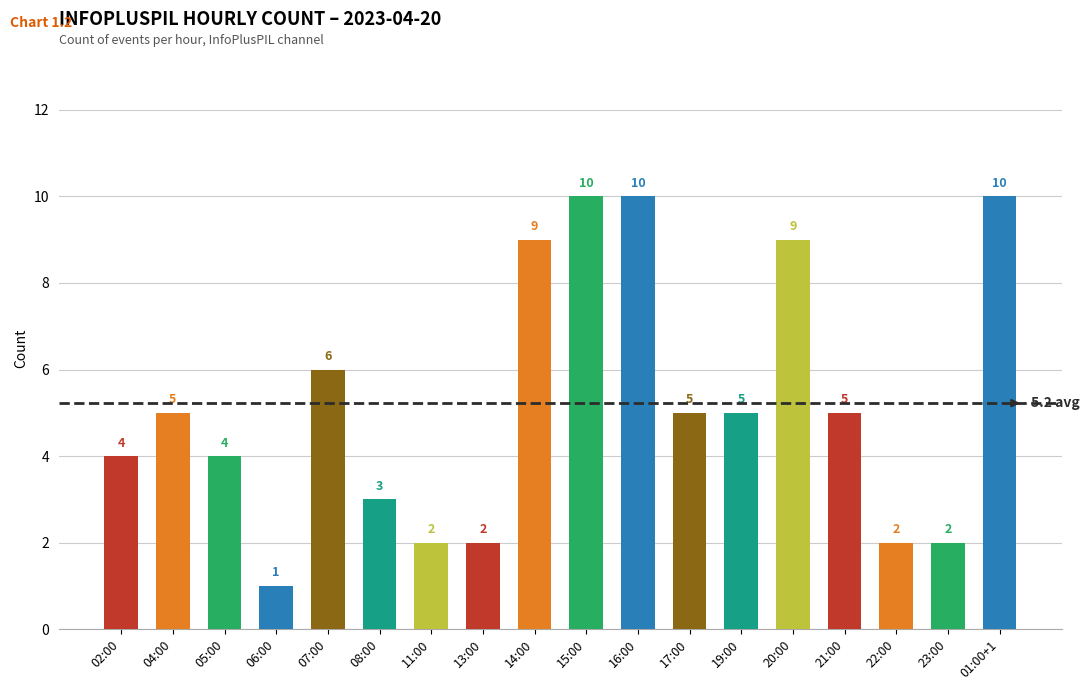

The chart shows a value of 1 at 06:00. True or false?

True